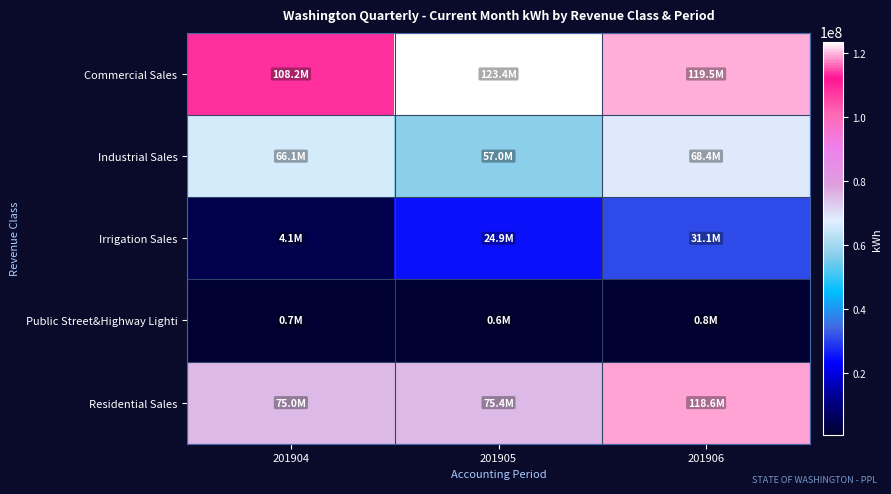

Reading left to right, transcribe all the data shown in this chart.

Commercial Sales: 201904=108155385	201905=123417774	201906=119480793
Industrial Sales: 201904=66105651	201905=57032340	201906=68437375
Irrigation Sales: 201904=4114928	201905=24945960	201906=31129102
Public Street&Highway Lighti: 201904=733494	201905=550157	201906=823386
Residential Sales: 201904=74997438	201905=75398865	201906=118635431